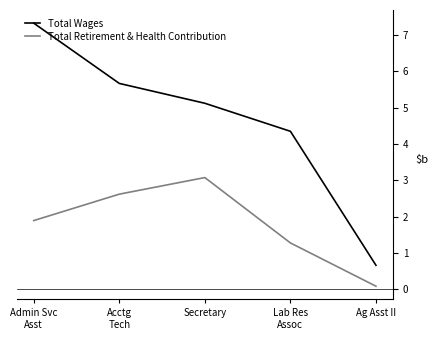

True or false: Total Wages and Total Retirement & Health Contribution cross at least once.

False